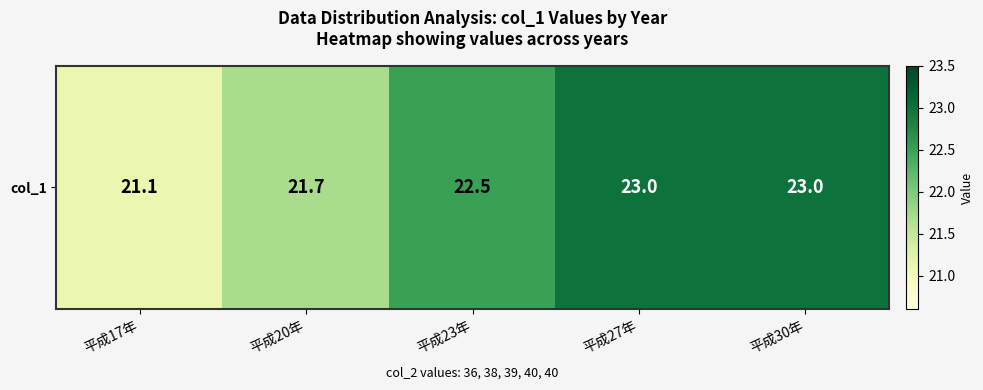

Rank the categories by value from highest to lowest.

平成27年, 平成30年, 平成23年, 平成20年, 平成17年